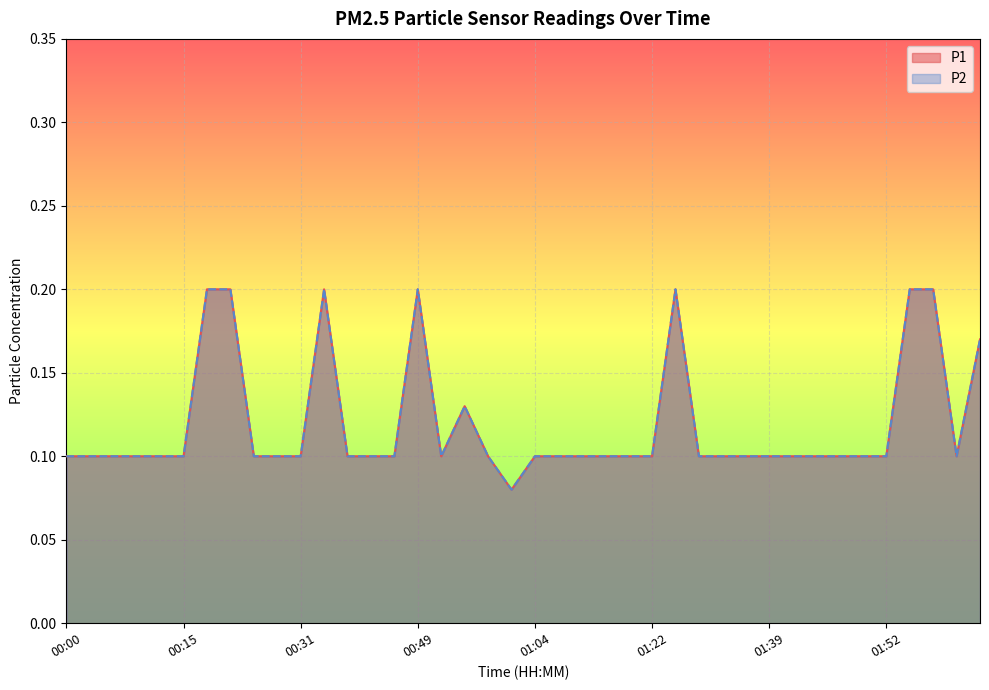

The value of P1 at 01:54 is 0.1. True or false?

False